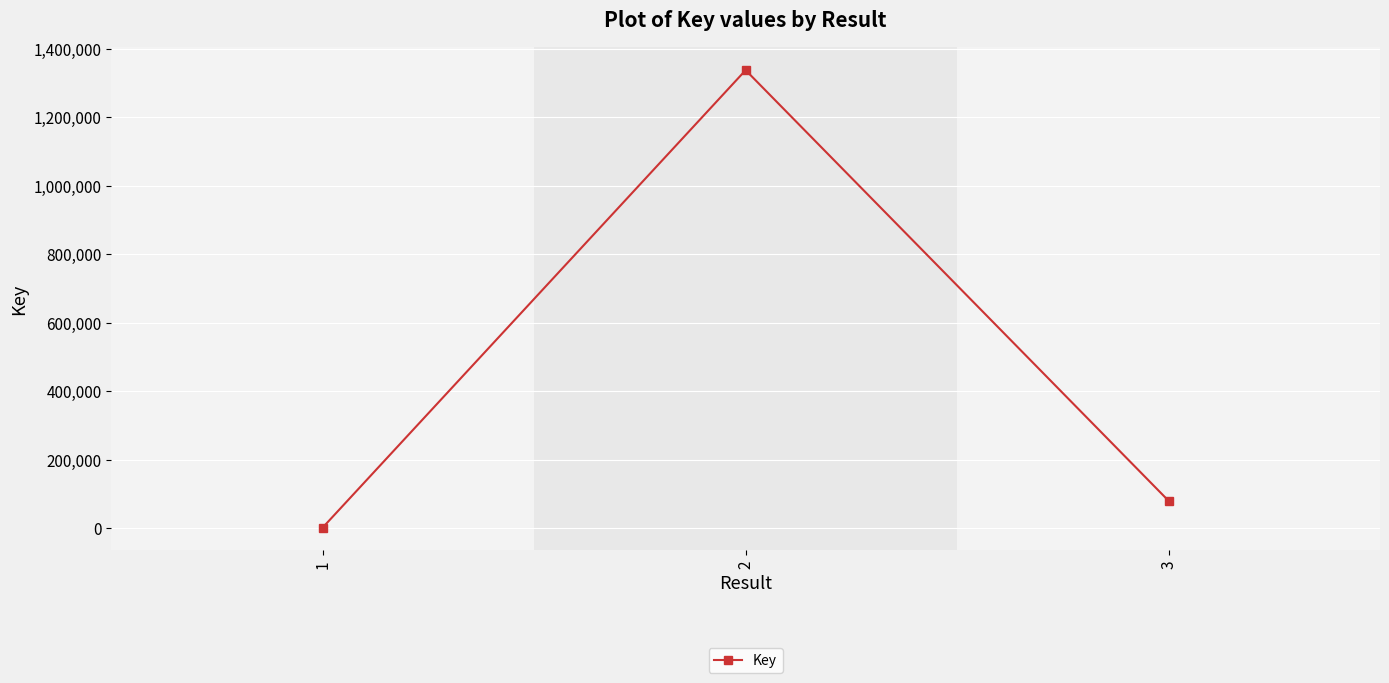

Is it true that the value at 1 is 2047?

True